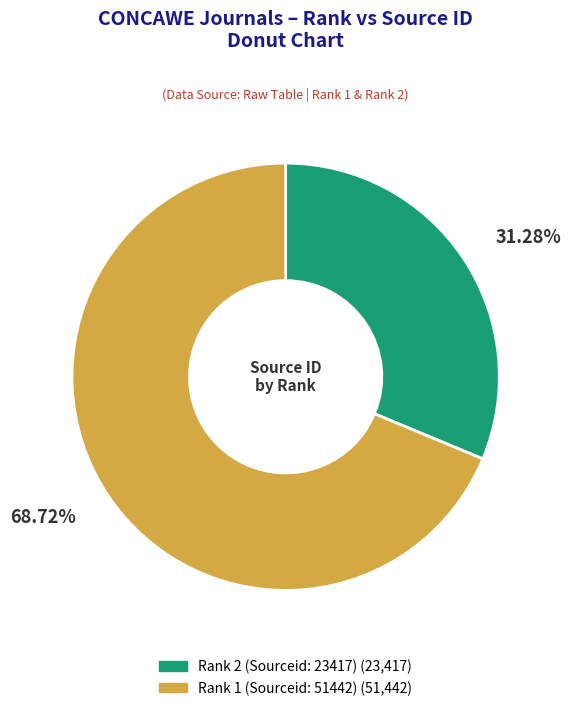

To the nearest percent, what is the difference between the largest and smallest slice percentages?

37%